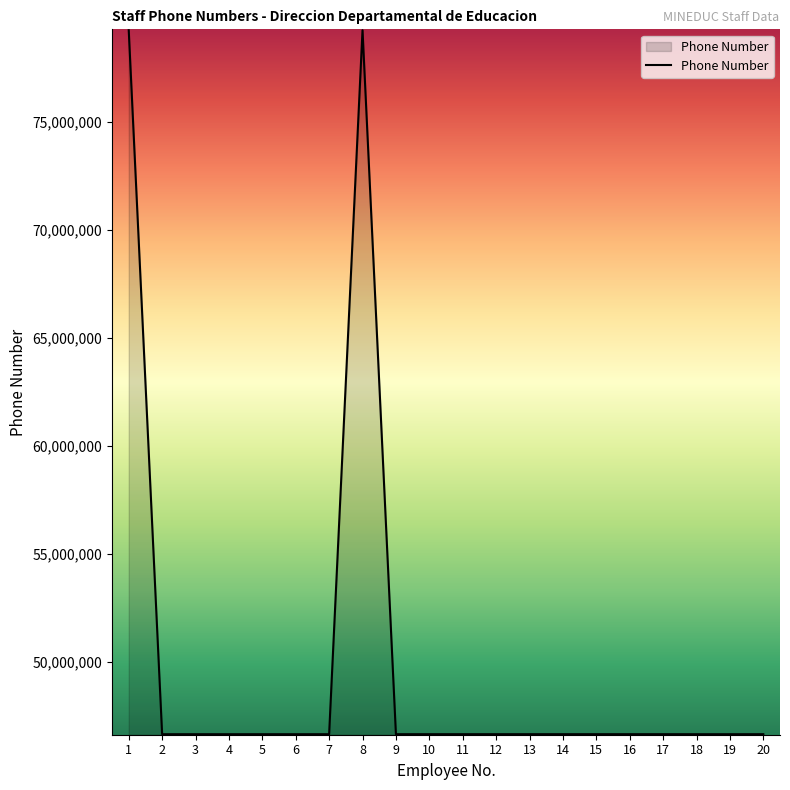

What is the average value?

49928959